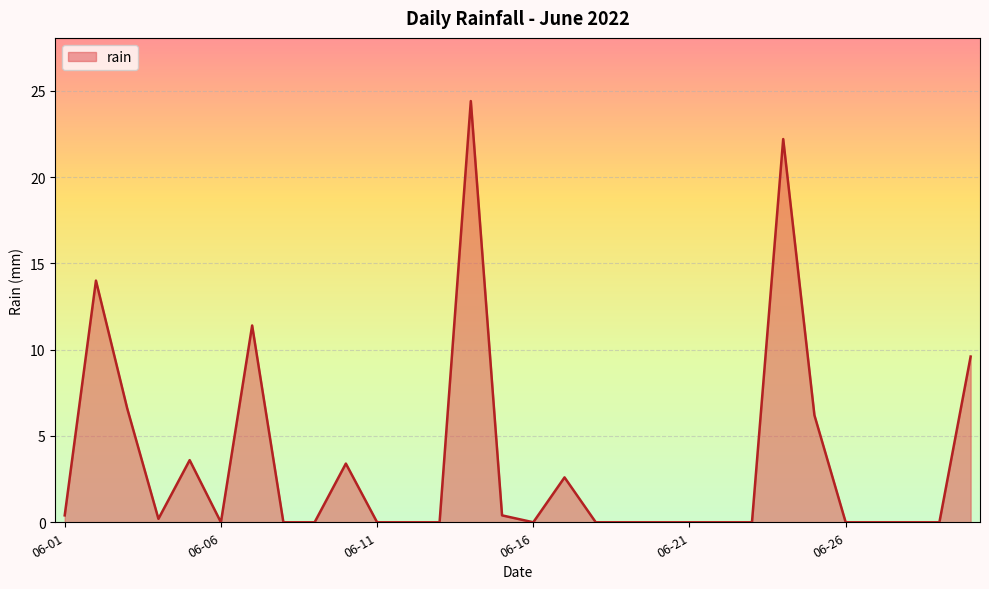

What is the maximum value shown in the chart?

24.4